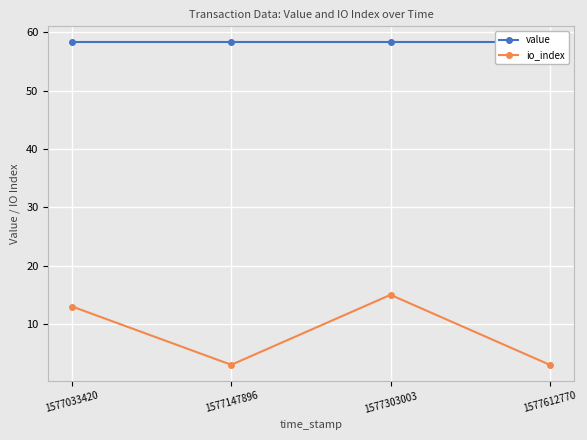

True or false: io_index and value intersect in this chart.

False